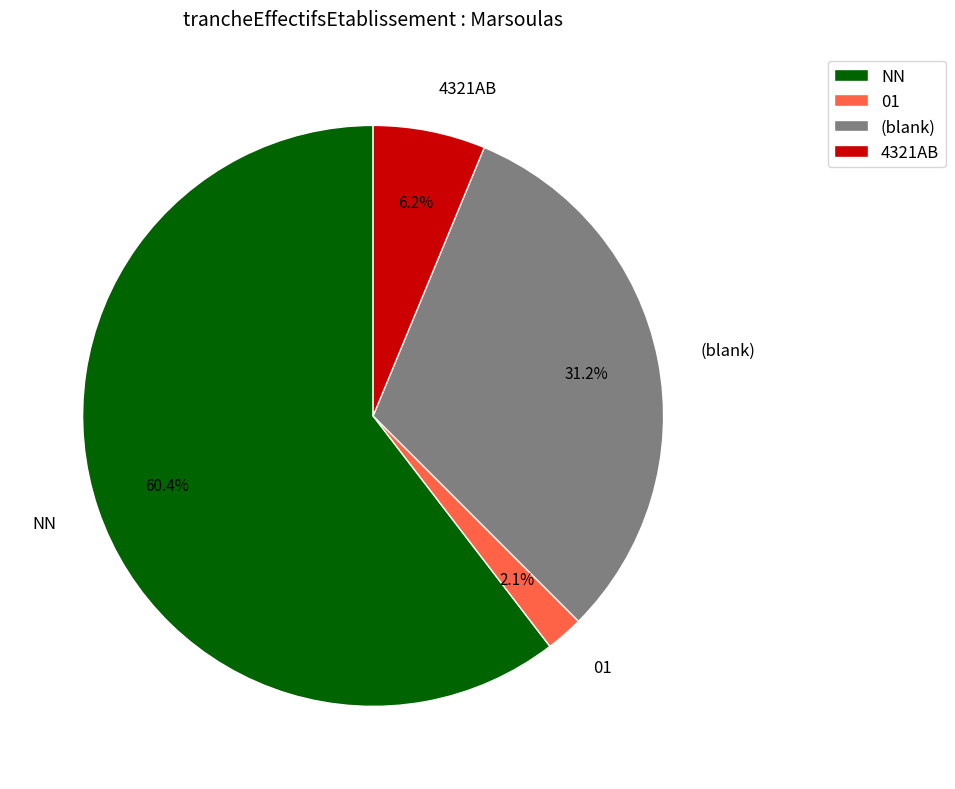

To the nearest percent, what portion does 01 represent?

2%